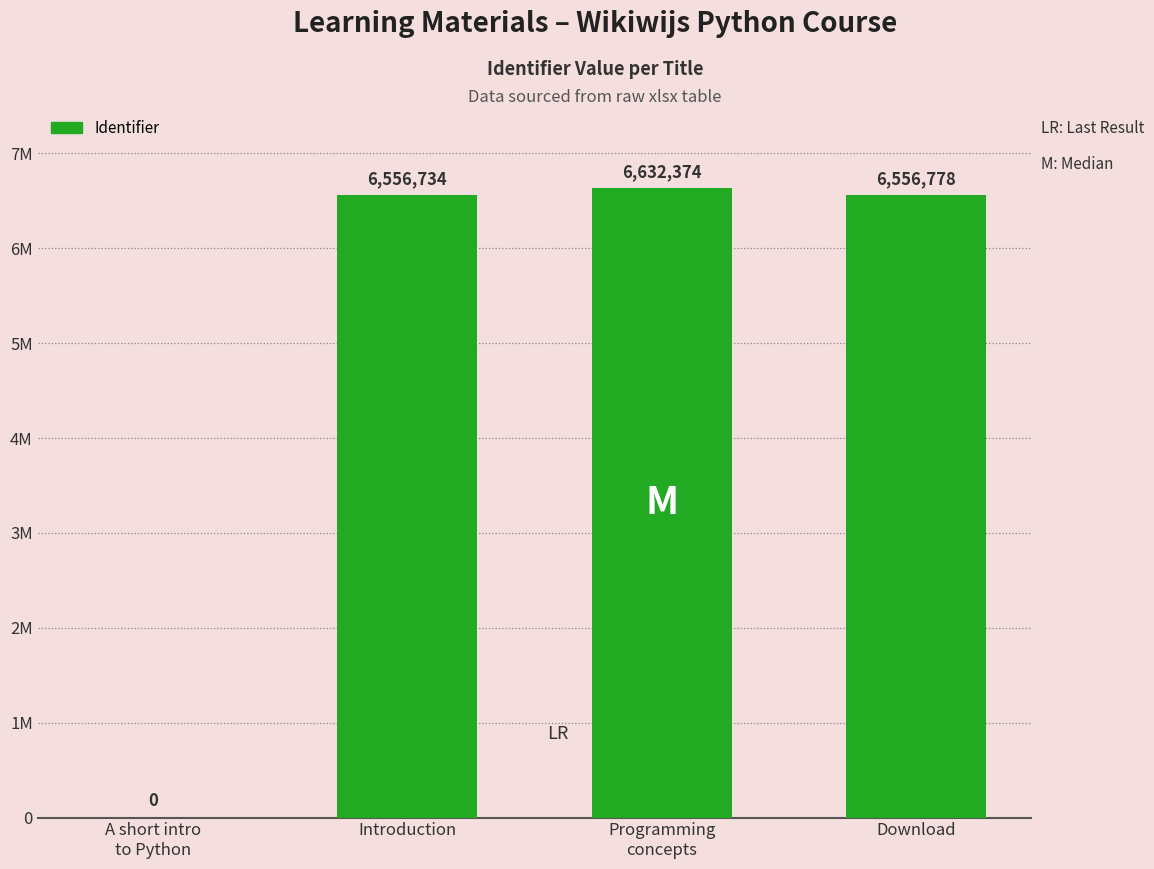

Count the number of values greater than 6556778.

1